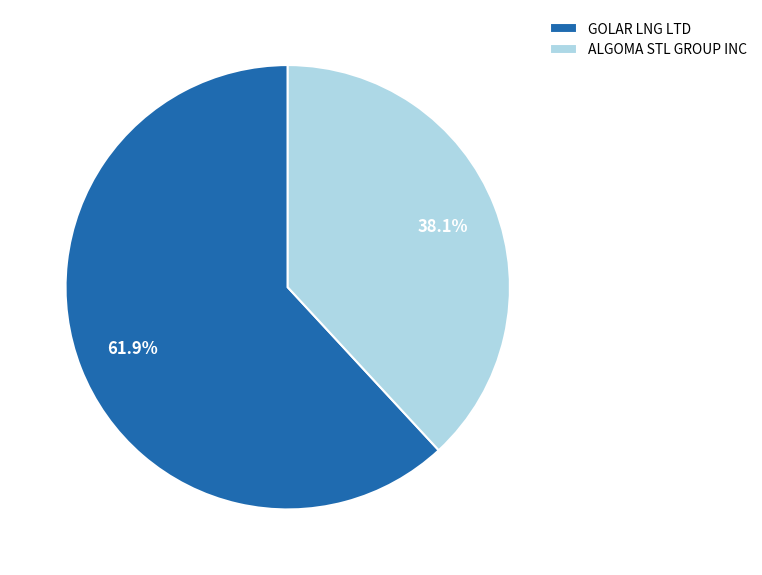

To the nearest percent, what percentage of the pie is GOLAR LNG LTD?

62%